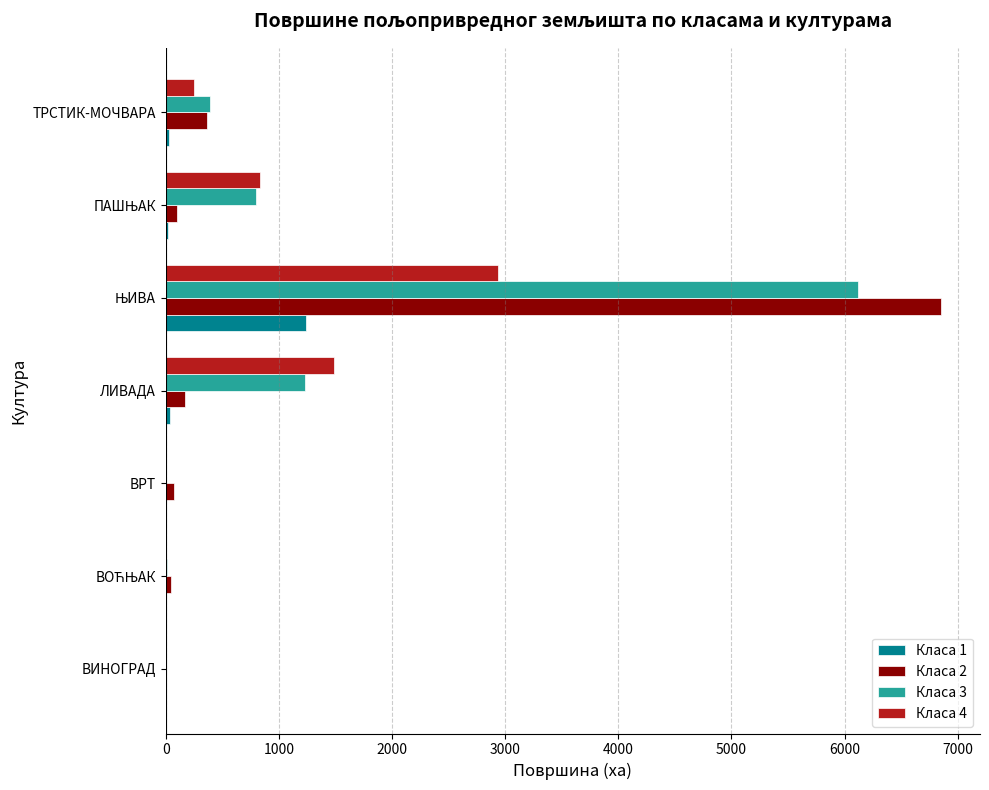

Is it true that Класа 4 equals 0.0 at ВИНОГРАД?

True